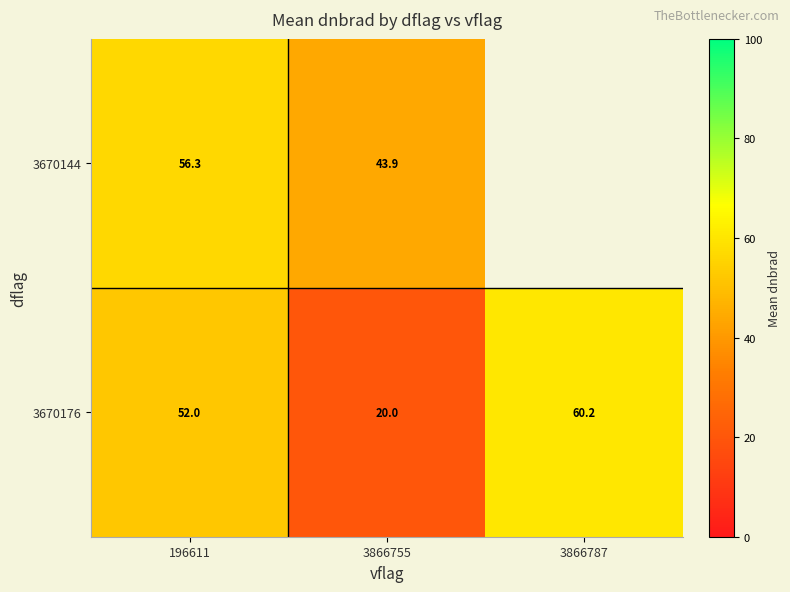

Is the value of 3670176 at 3866787 greater than the value of 3670144 at 196611?

Yes